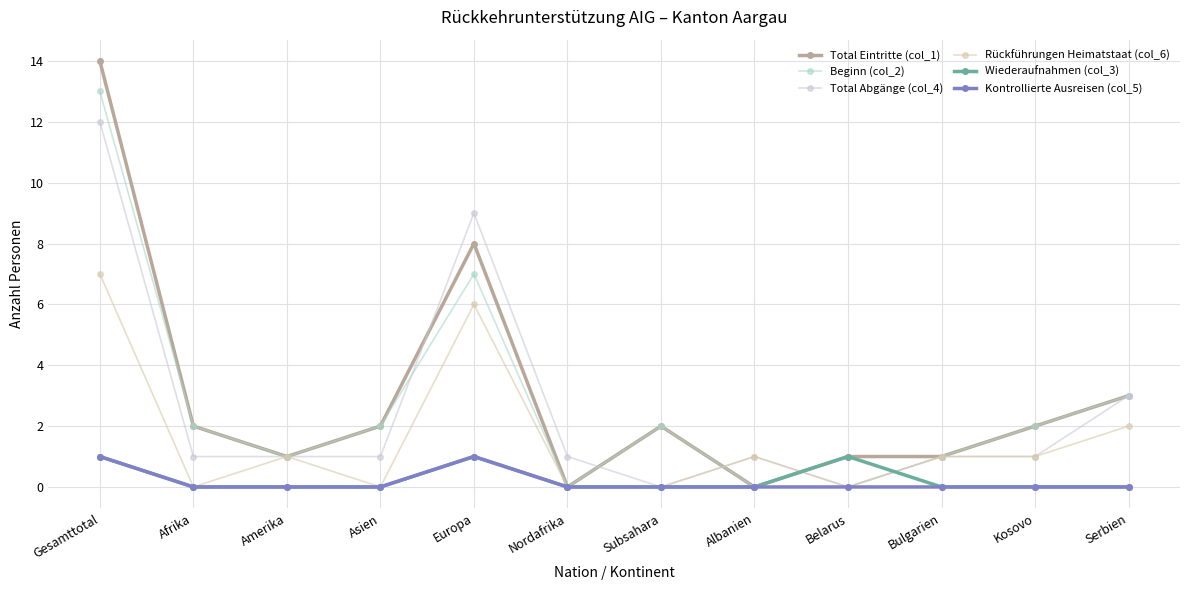

At which category is the sum across all series the highest?

Gesamttotal